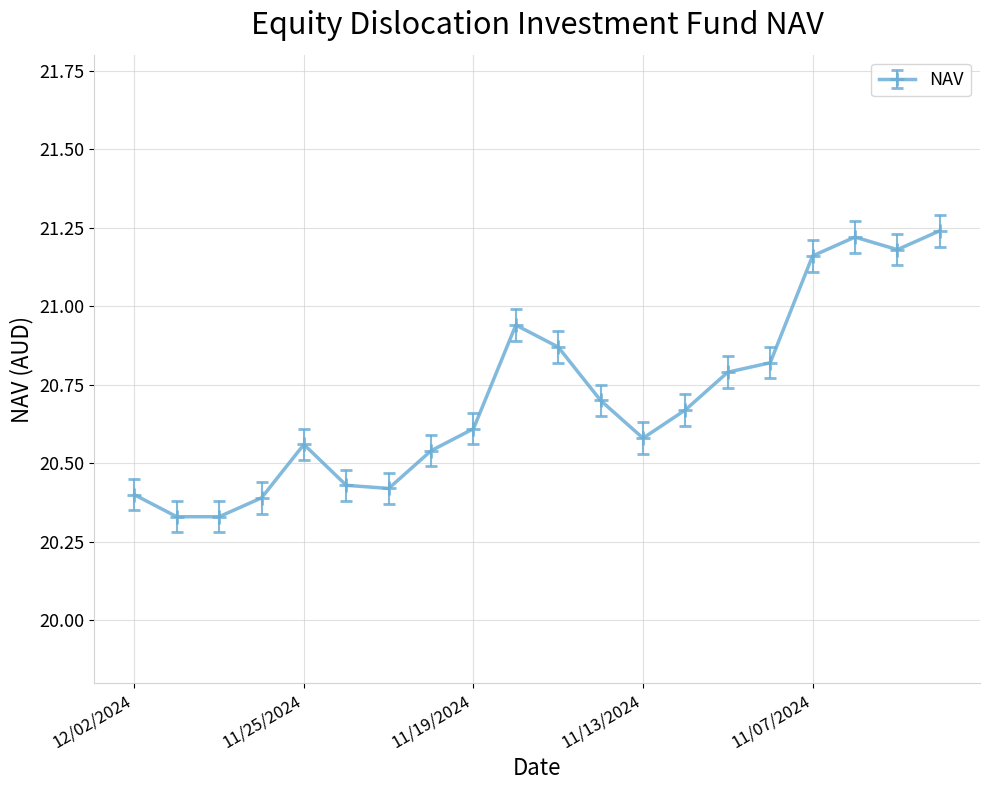

Is this an area chart (filled region under the line)?

No